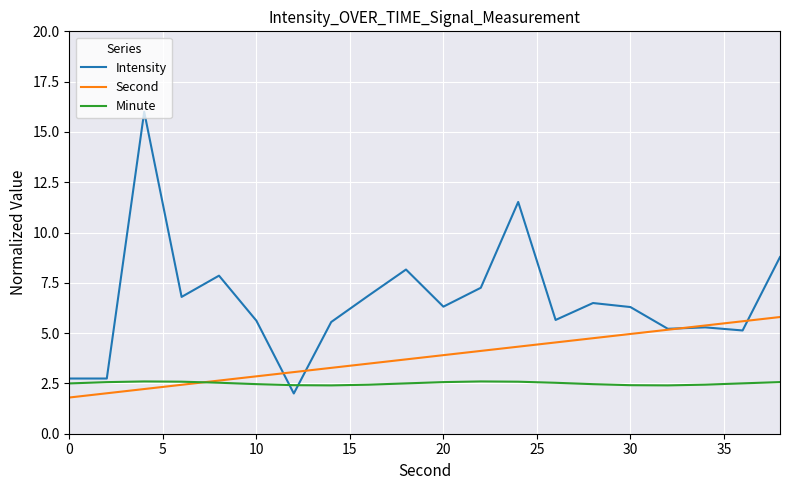

Does the chart have visible grid lines?

Yes